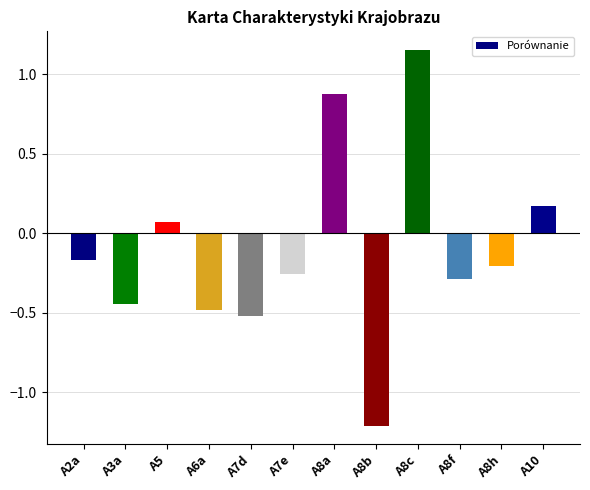

At which label does the data first exceed 0?

A5